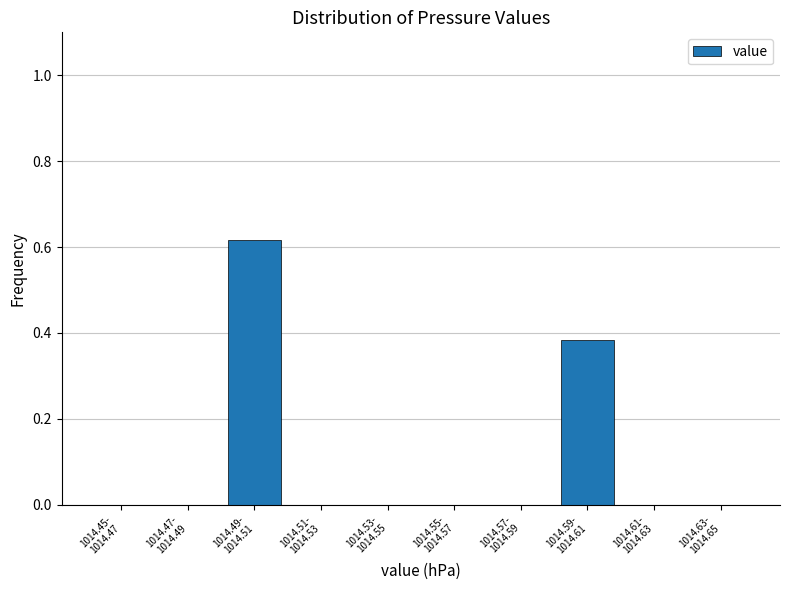

What is the sum of all values?

1.0